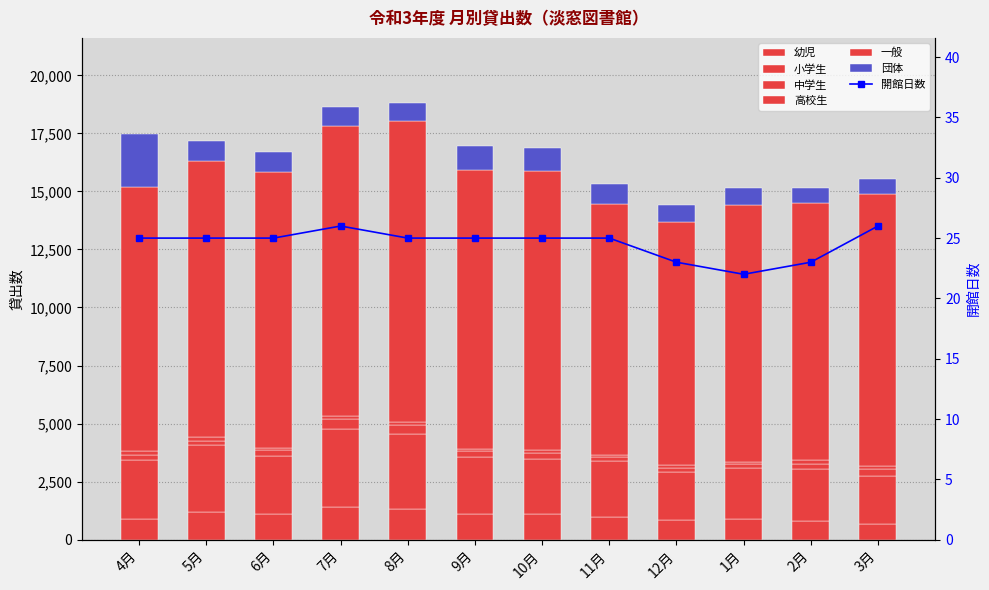

How many data points in 幼児 are less than 1086?

6